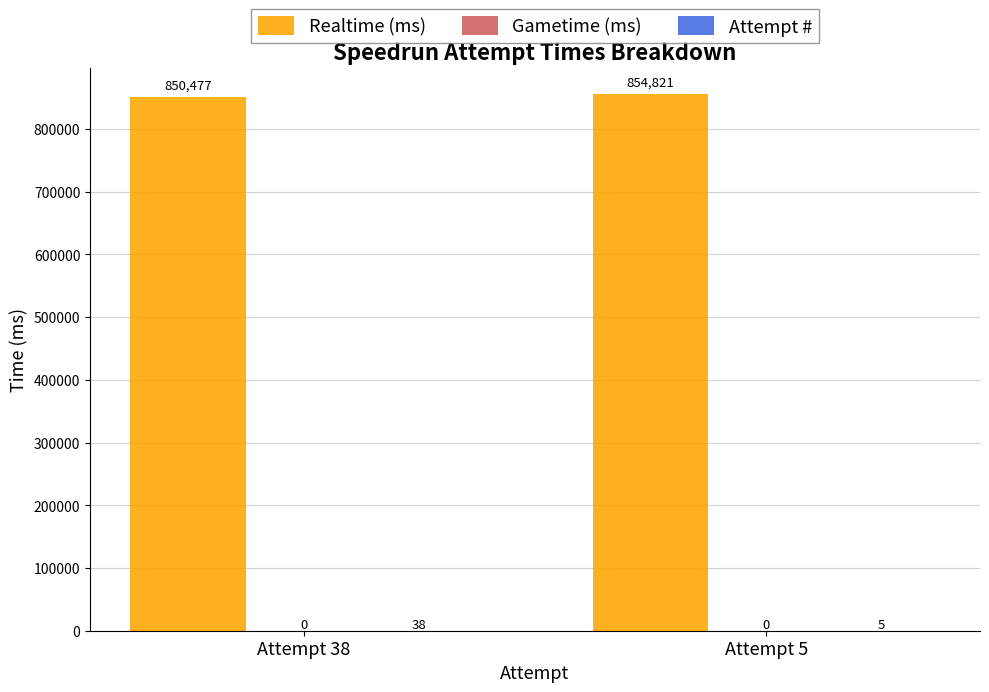

Which label corresponds to the largest value in the chart?

Attempt 5